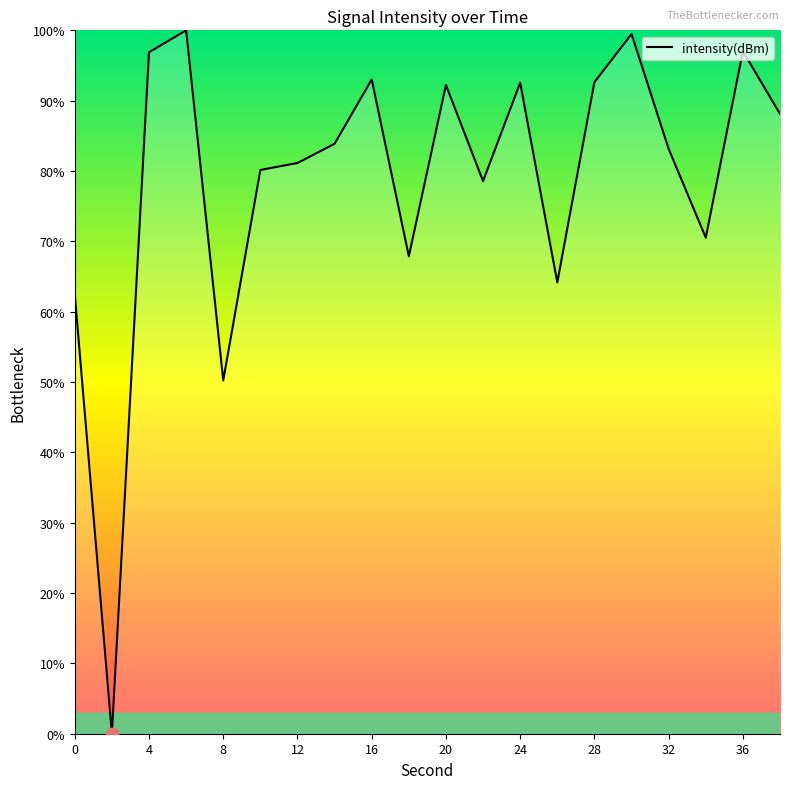

What is the maximum value shown in the chart?

100.0